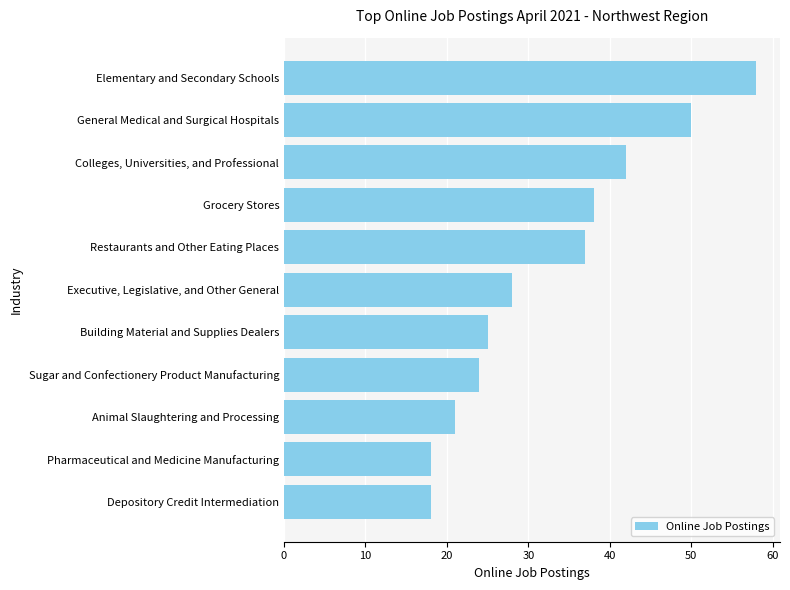

How many values are below 28?

5